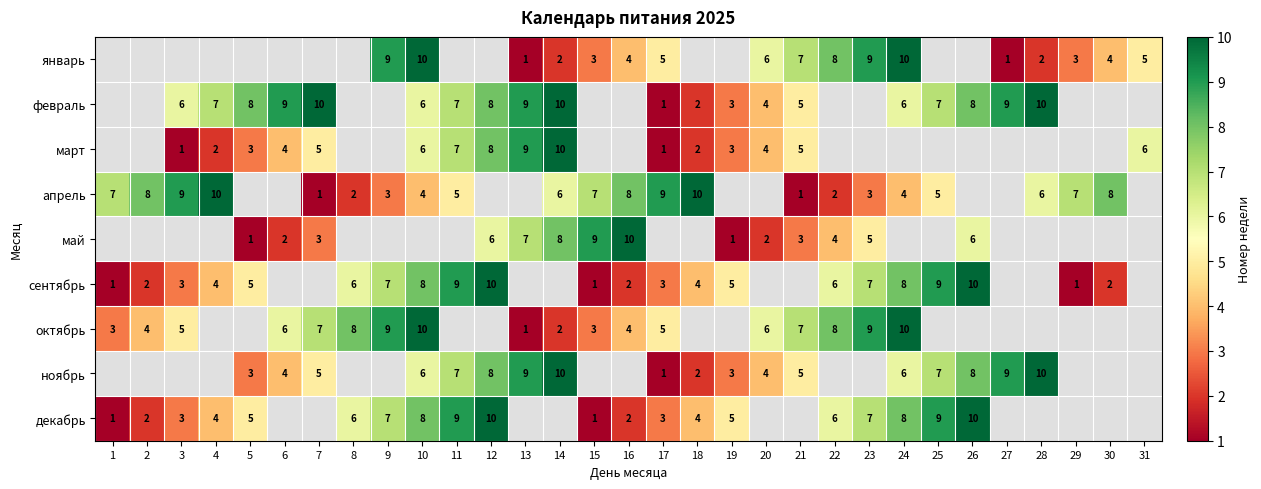

How many categories are shown in the chart?

31